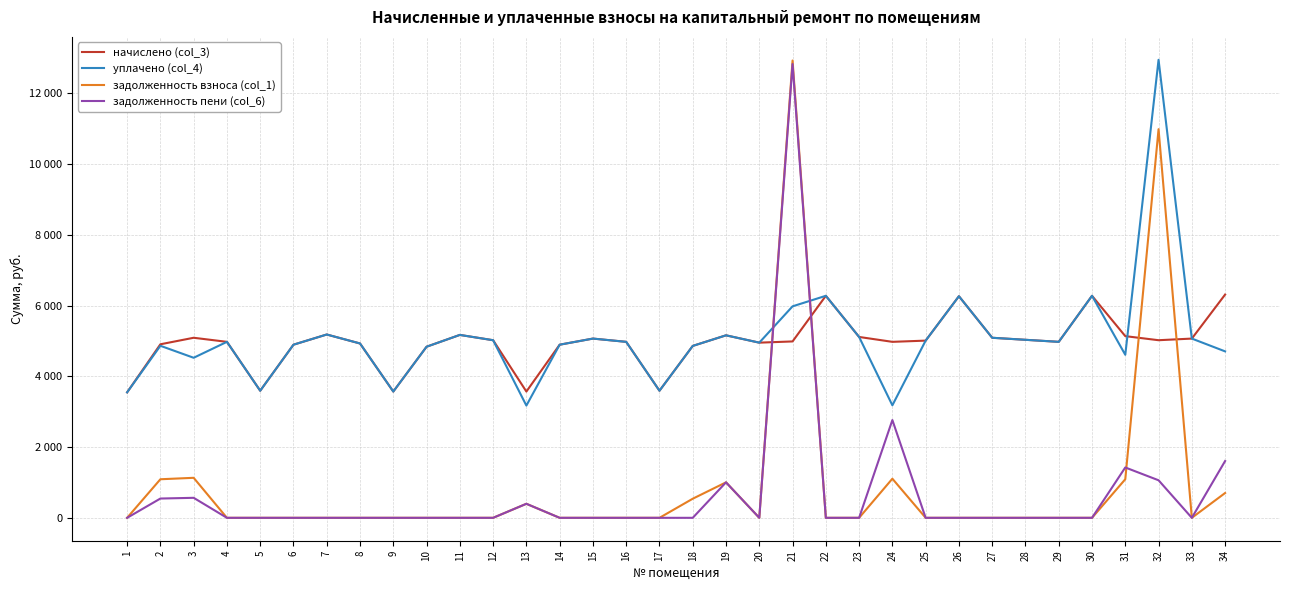

Where is the first local minimum for уплачено (col_4)?

3